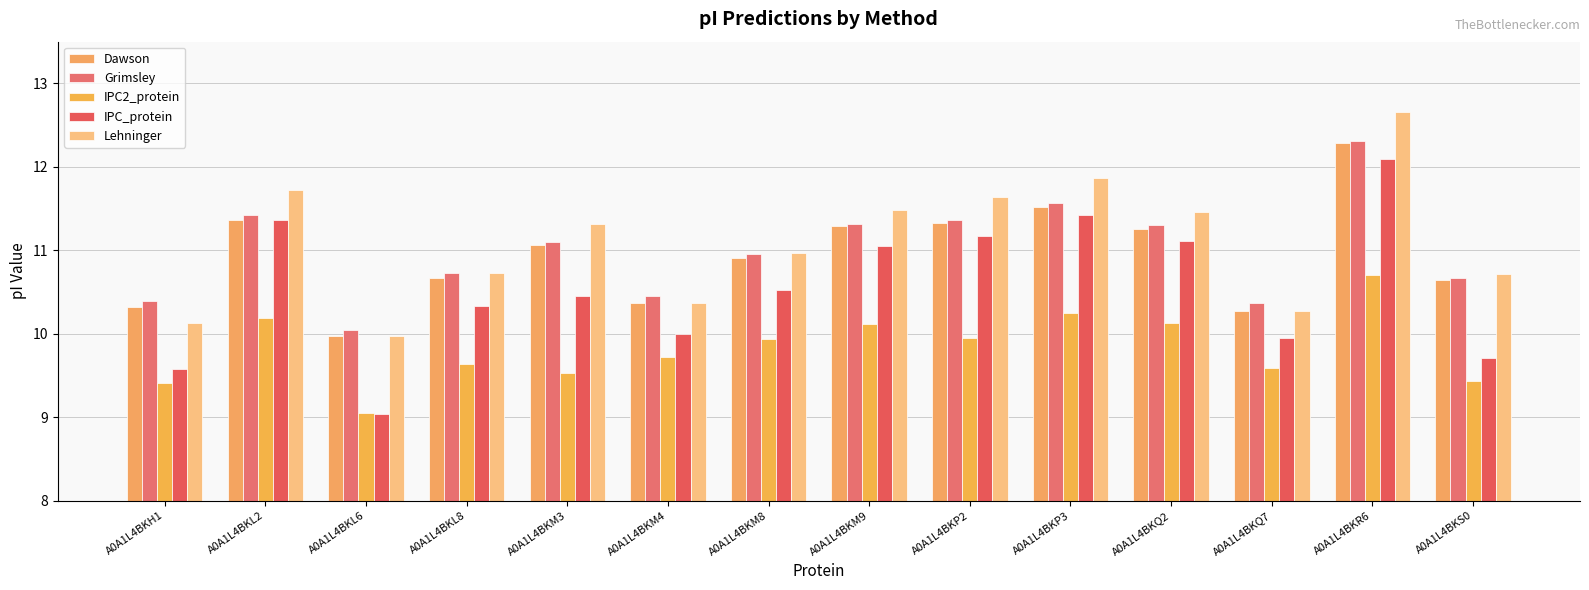

What position from the left is A0A1L4BKL6?

3